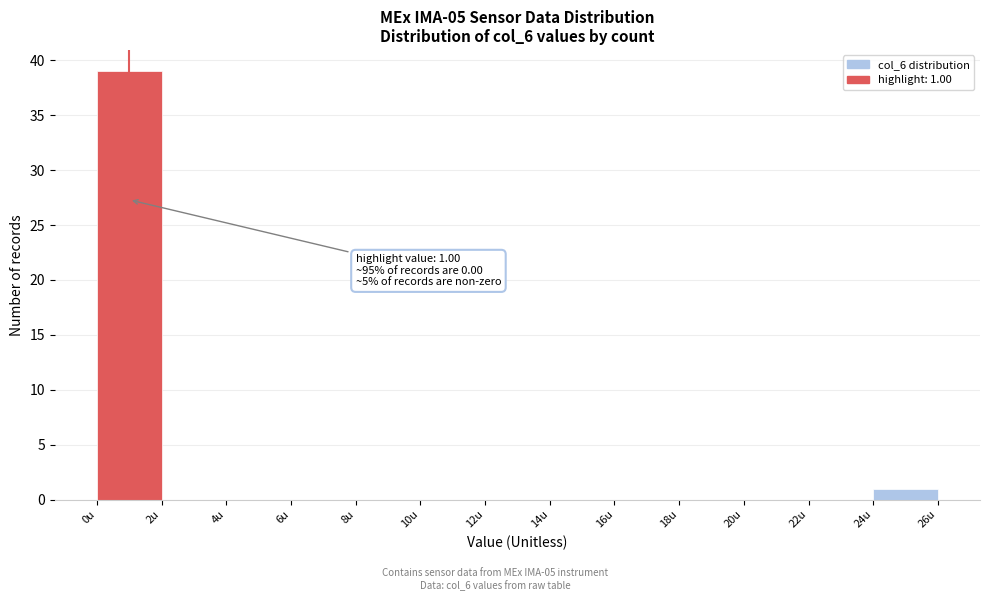

Over which range of the x-axis is the bar tallest?

0 to 2